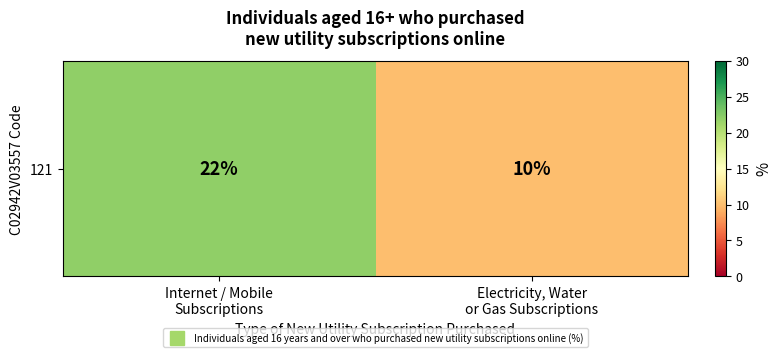

What is the change in value from Internet / Mobile
Subscriptions to Electricity, Water
or Gas Subscriptions?

-12